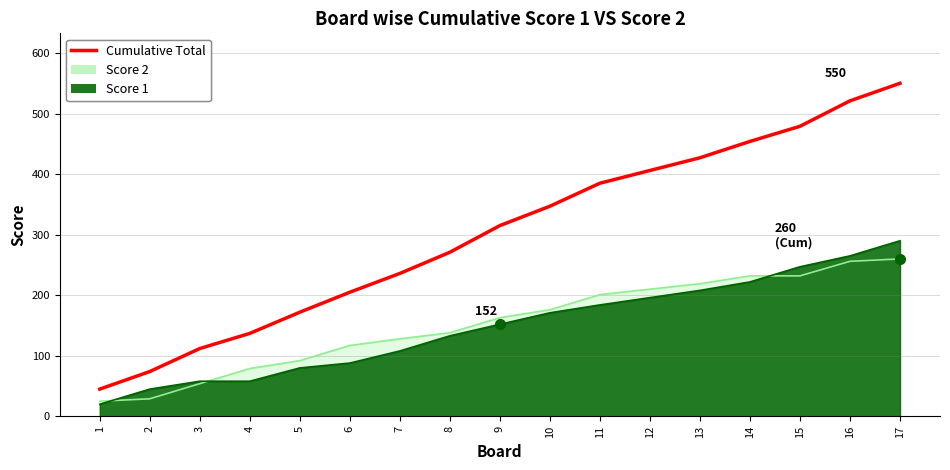

Reading left to right, transcribe all the data shown in this chart.

1=45	2=74	3=112	4=137	5=172	6=205	7=236	8=271	9=315	10=347	11=385	12=406	13=427	14=454	15=479	16=521	17=550